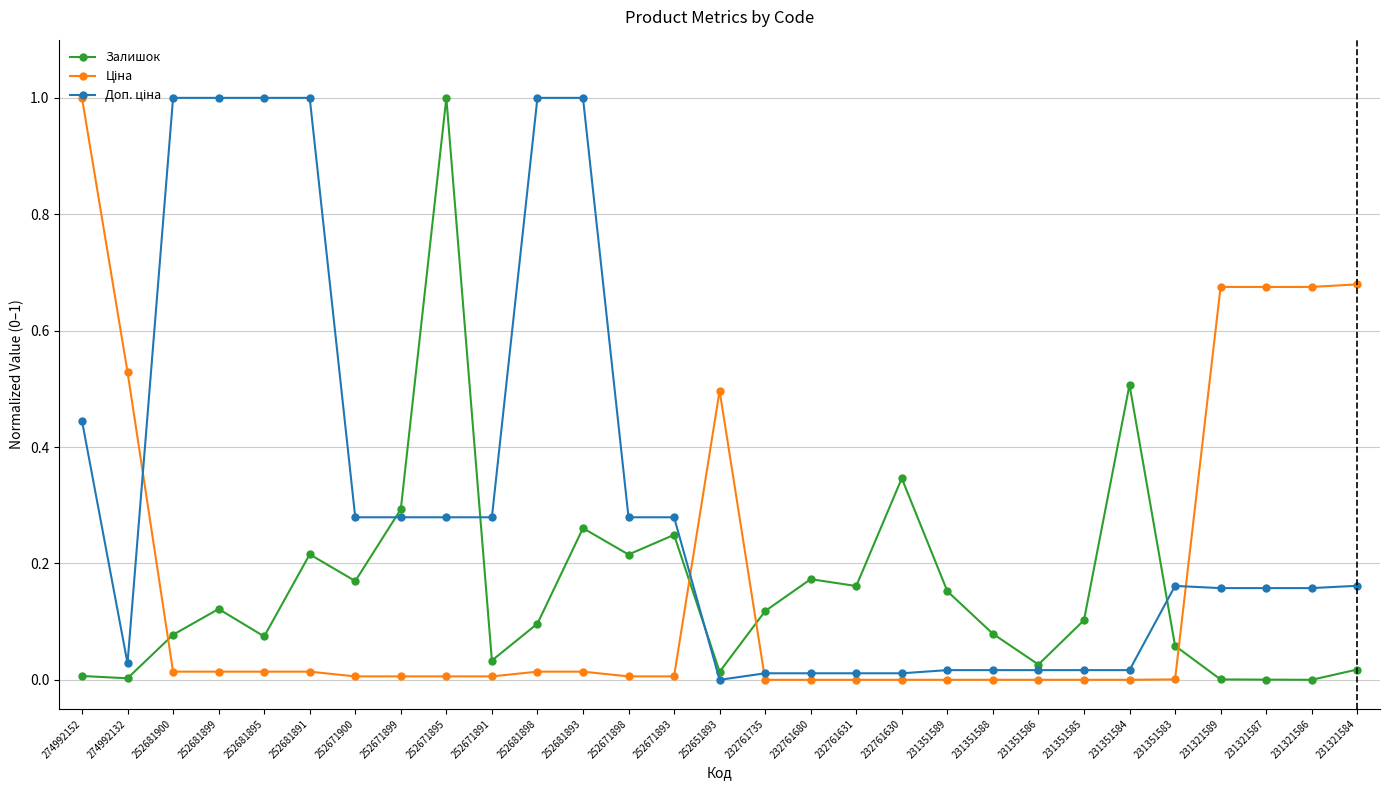

At which category is the sum across all series the highest?

274992152